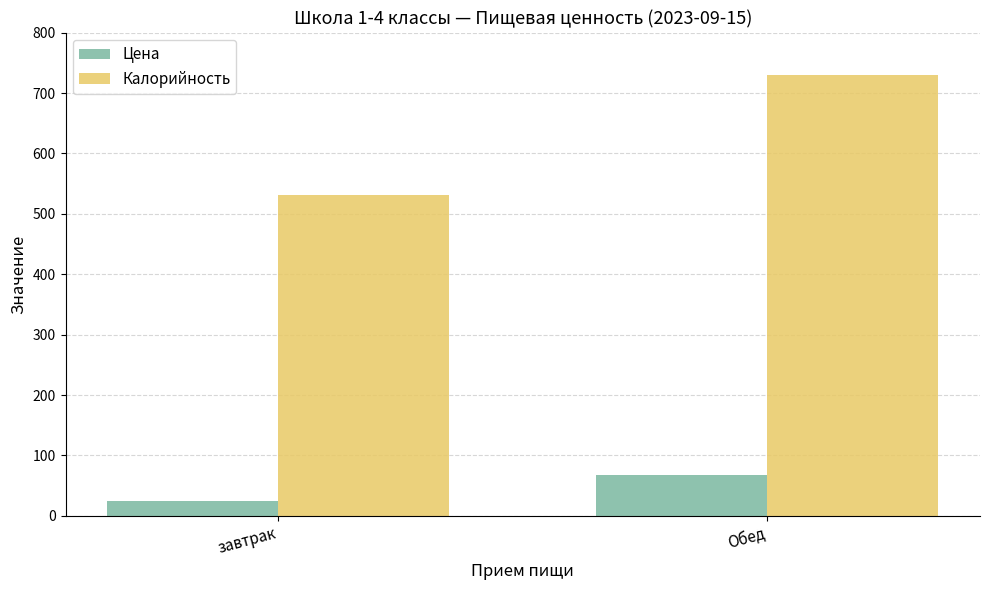

Which series has the widest spread of values?

Калорийность